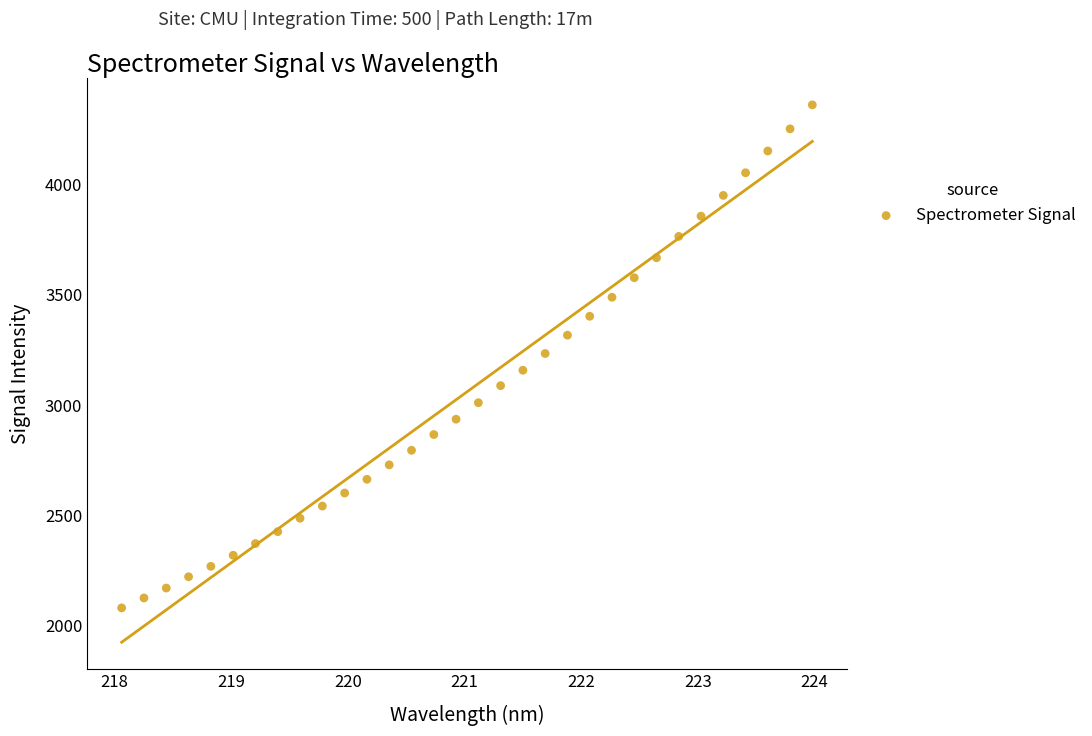

What is the range of Y values (max minus min)?

2280.5